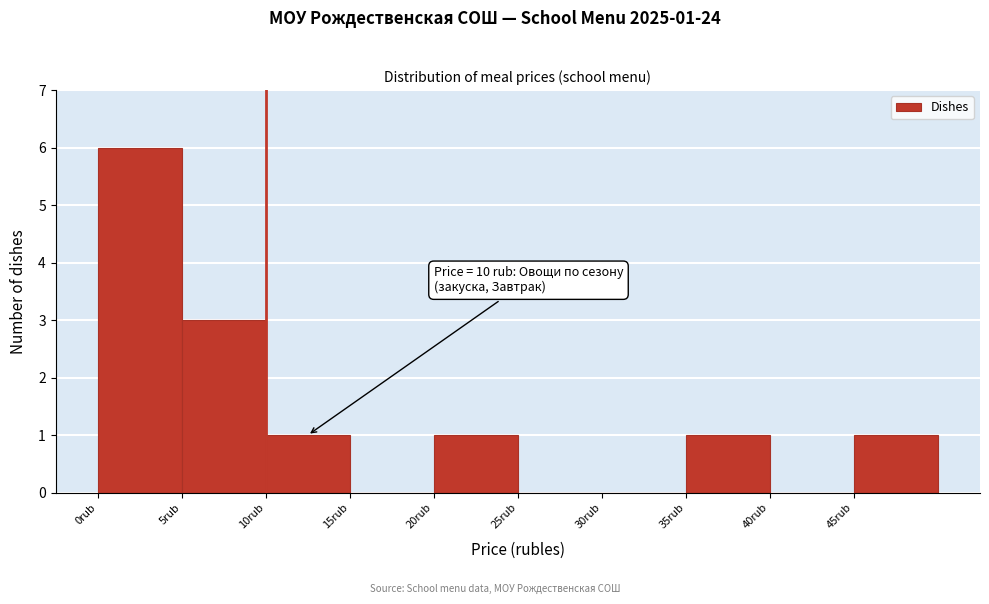

Which range on the x-axis has the tallest bar?

0 to 5